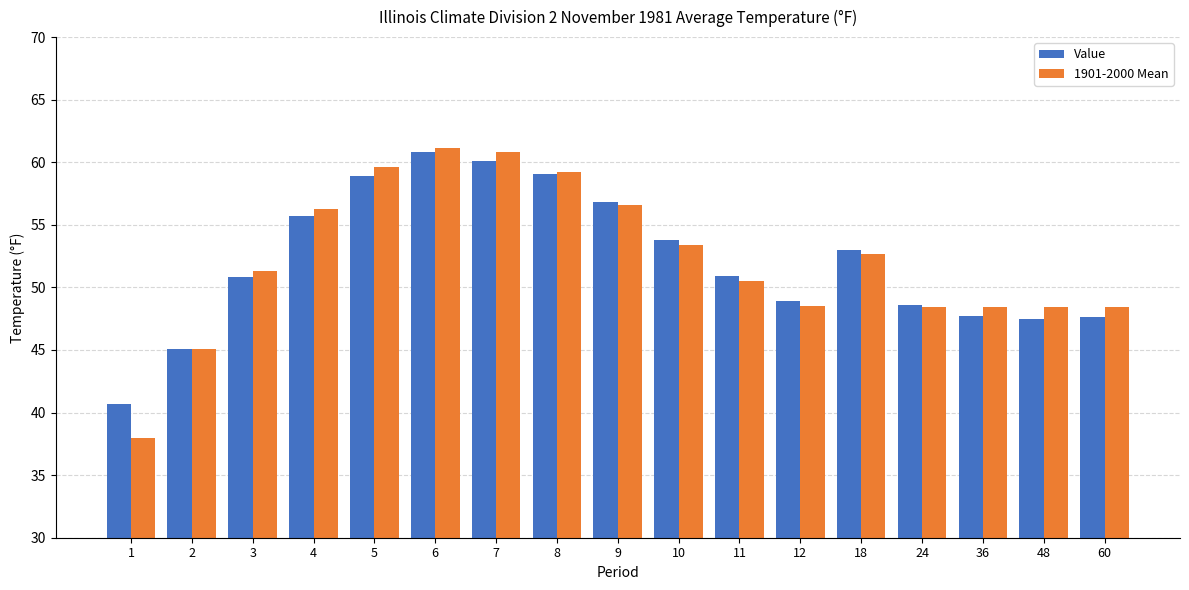

What is the total value across all series at 3?

102.1